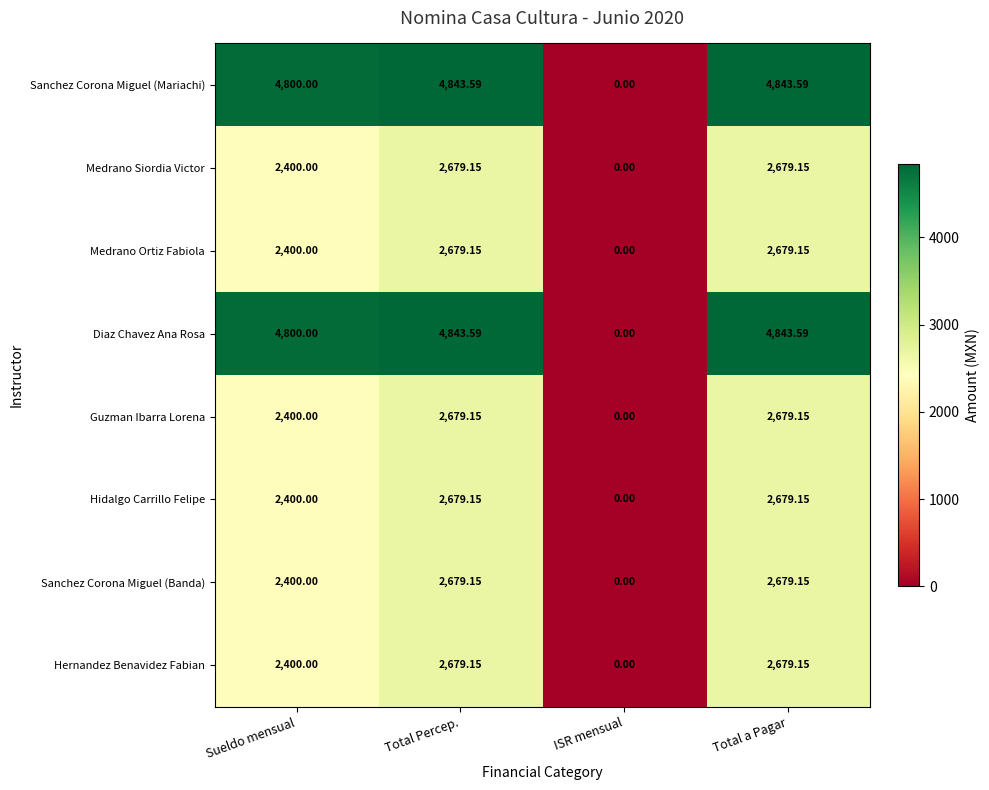

Which label corresponds to the smallest value in the chart?

ISR mensual